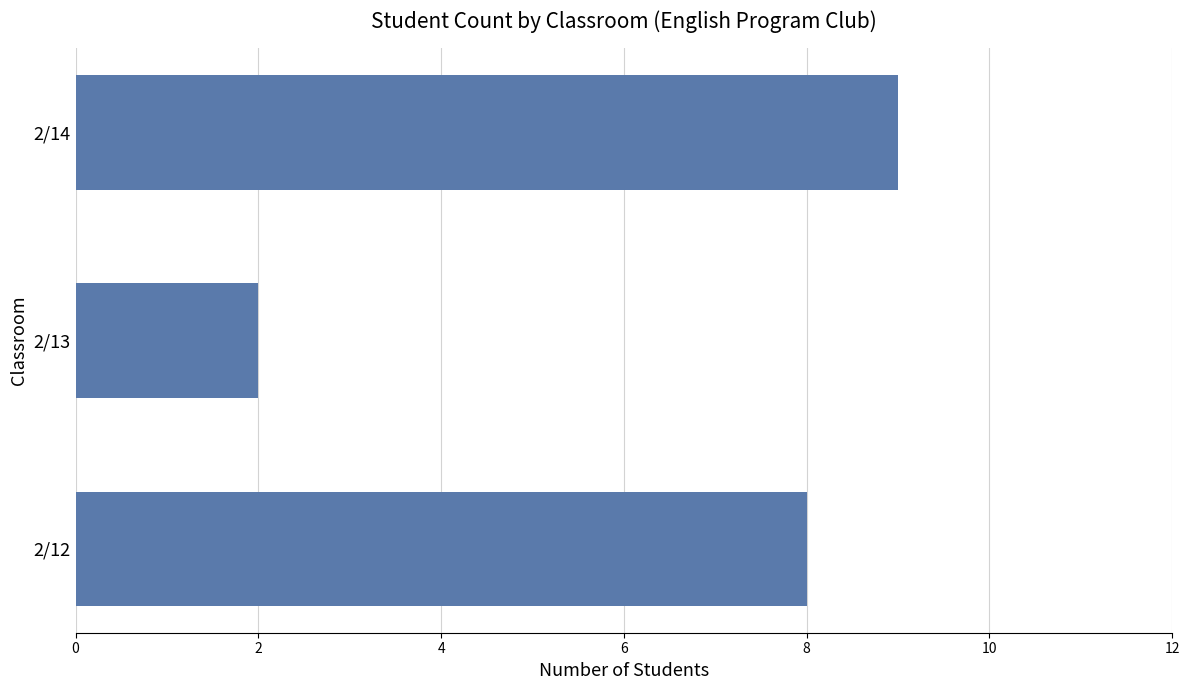

What is the change in value from 2/12 to 2/13?

-6